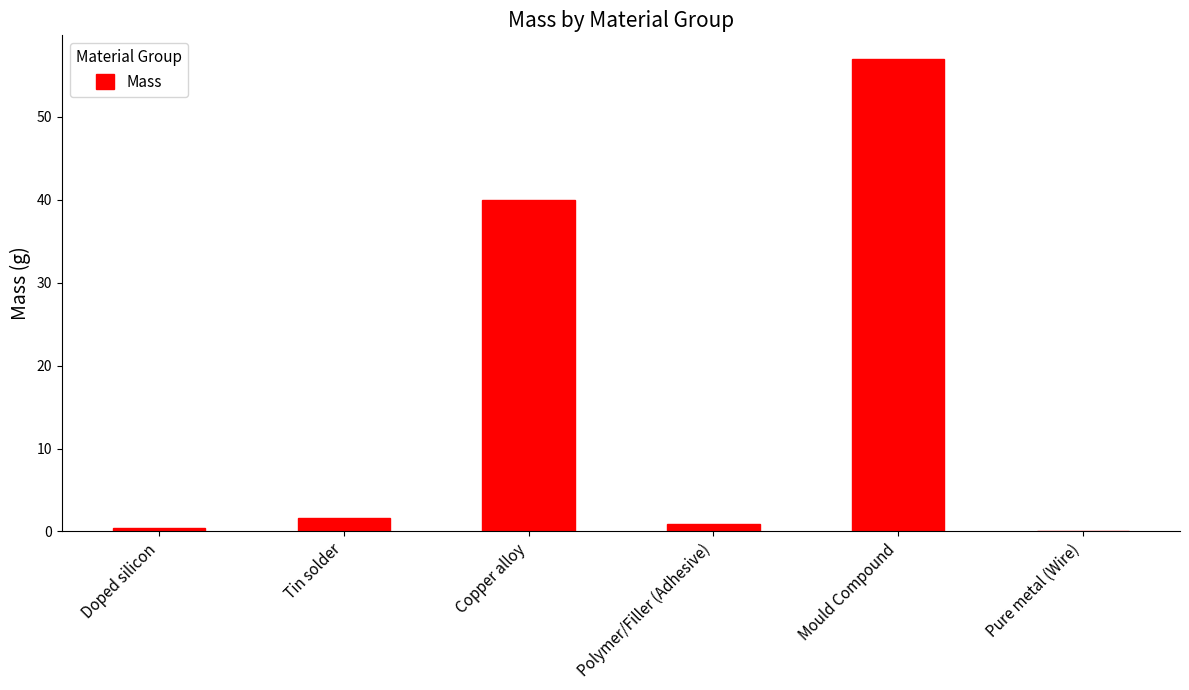

Count the number of data series in this chart.

1